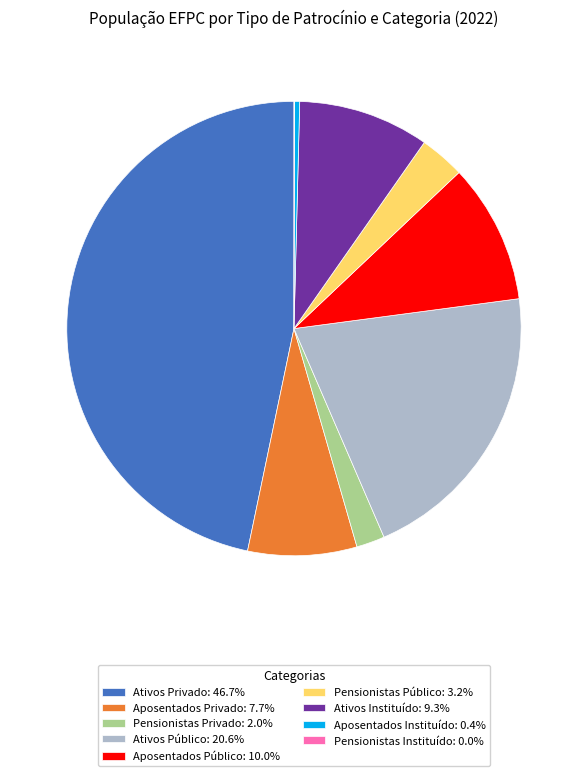

What is the ratio of the value at Pensionistas Privado: 2.0% to the value at Aposentados Privado: 7.7%?

0.3